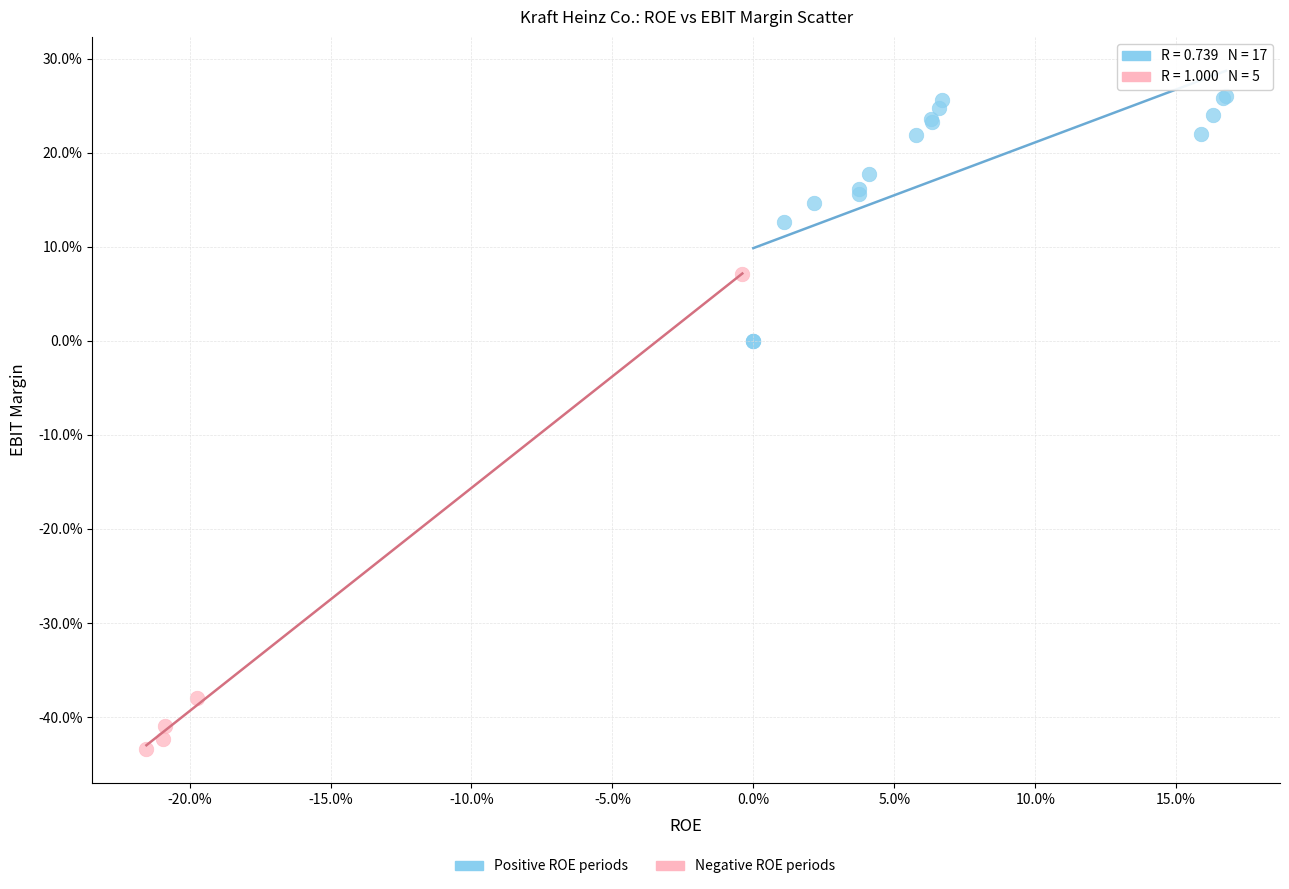

Which series reaches the maximum Y coordinate?

Positive ROE periods